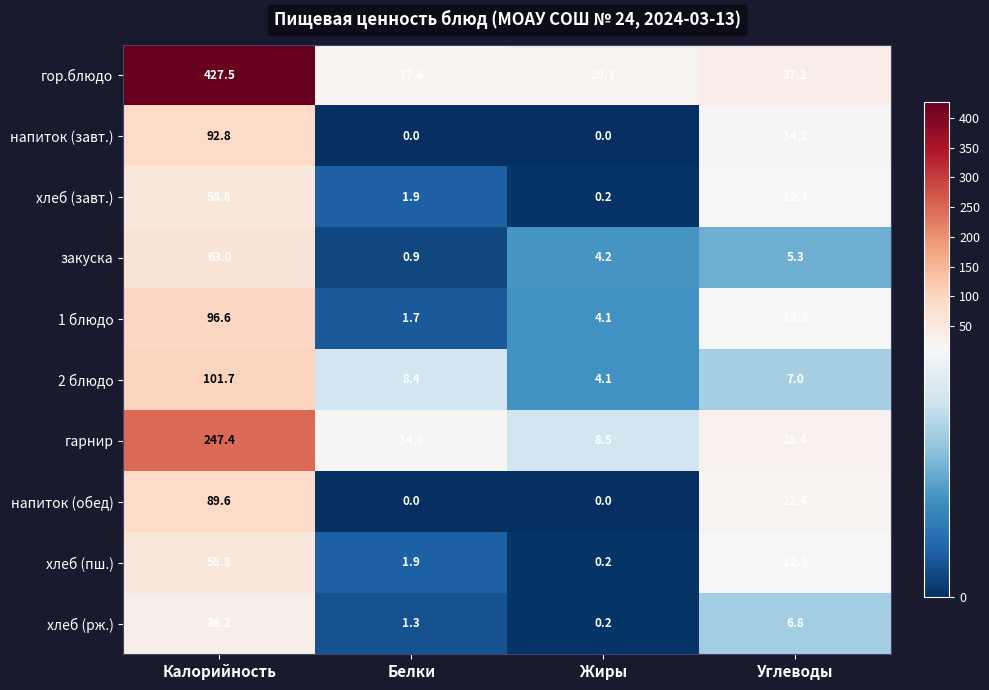

At which category is the sum across all series the highest?

Калорийность